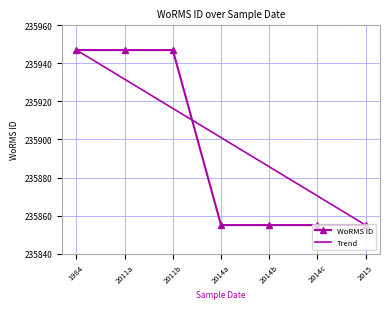

What is the value of the WoRMS ID point at the 3rd from the left?

235947